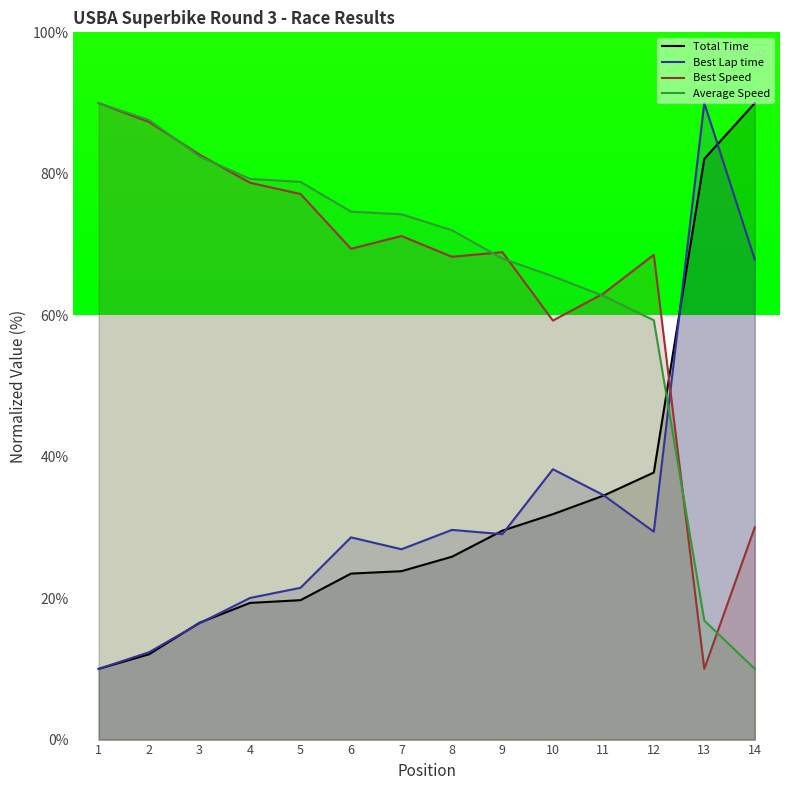

How many intersections are there between Best Speed and Average Speed?

7